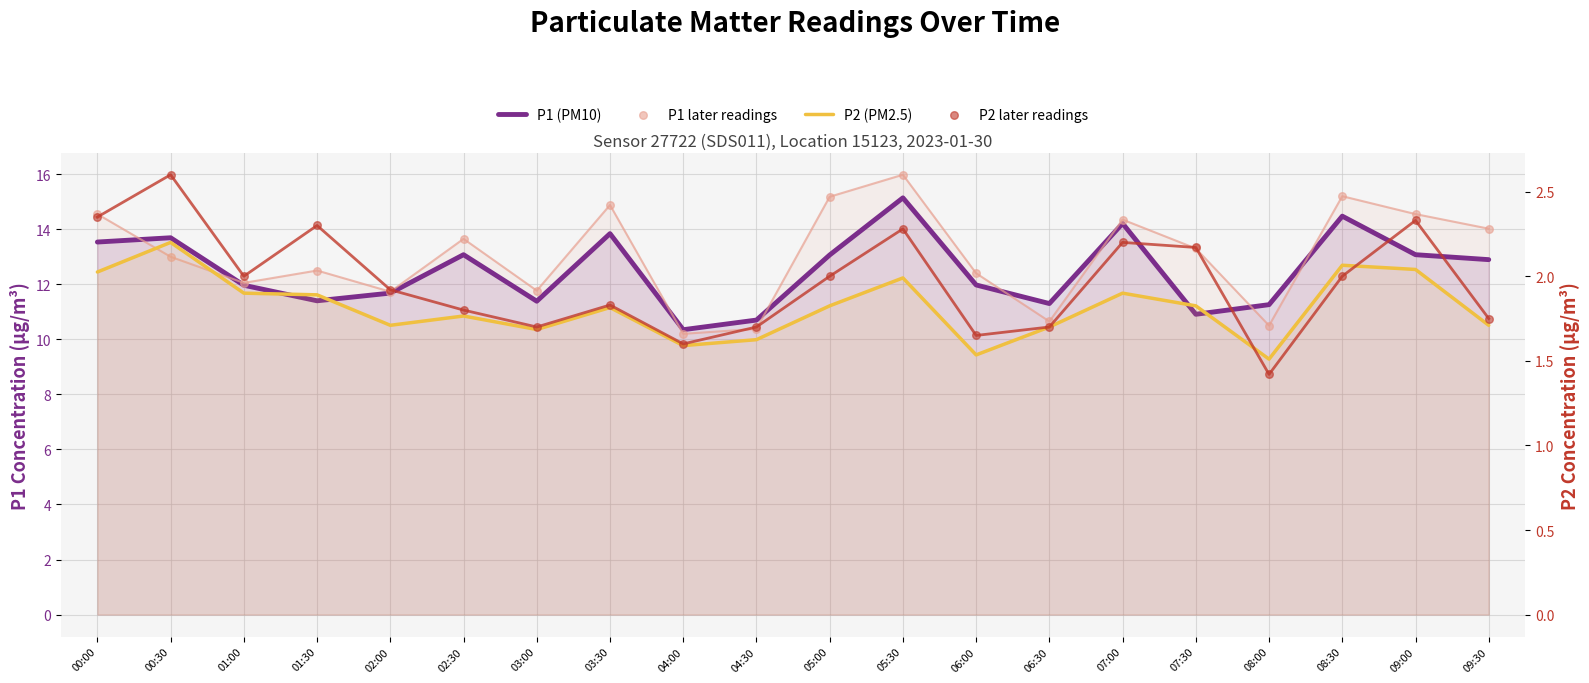

What are all the series names shown in the legend?

P1 (PM10), P1 later readings, P2 (PM2.5), P2 later readings